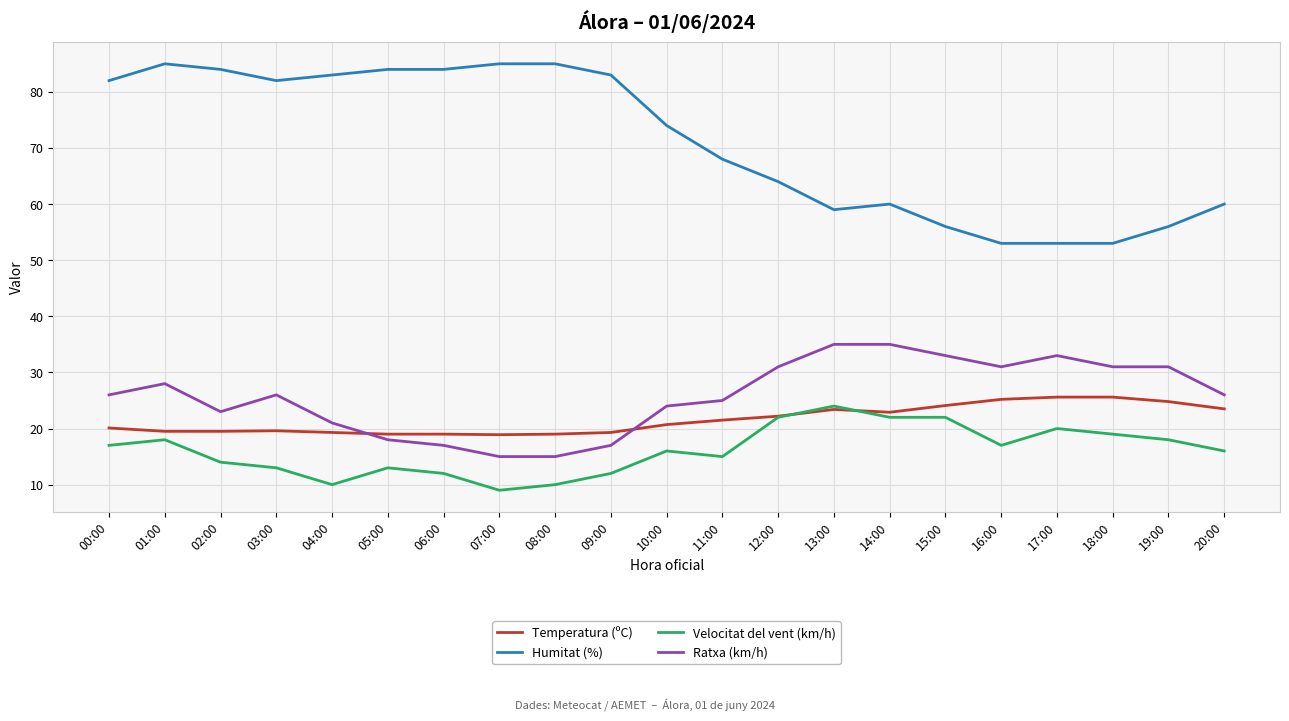

How many lines are shown in the chart?

4